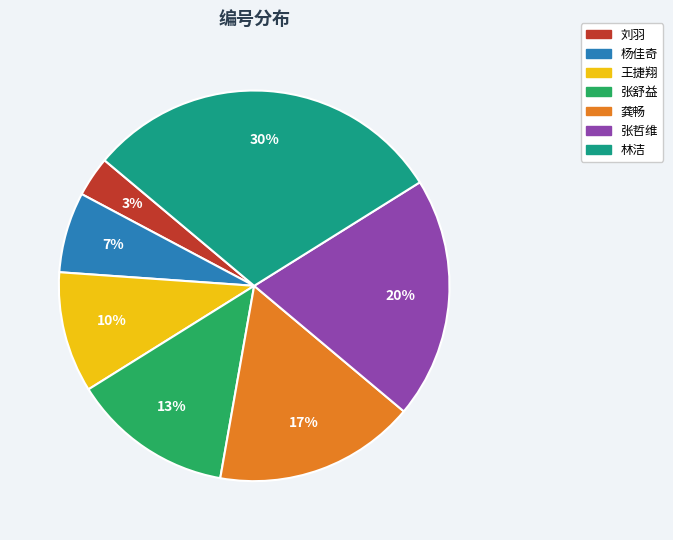

How many slices are in this pie chart?

7